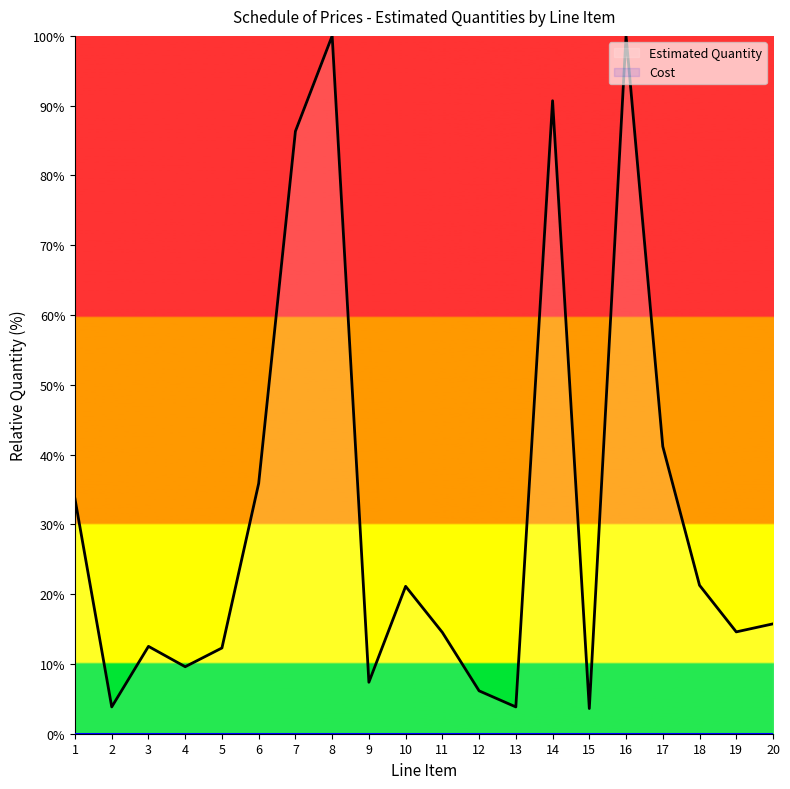

How many data points does each series have?

20